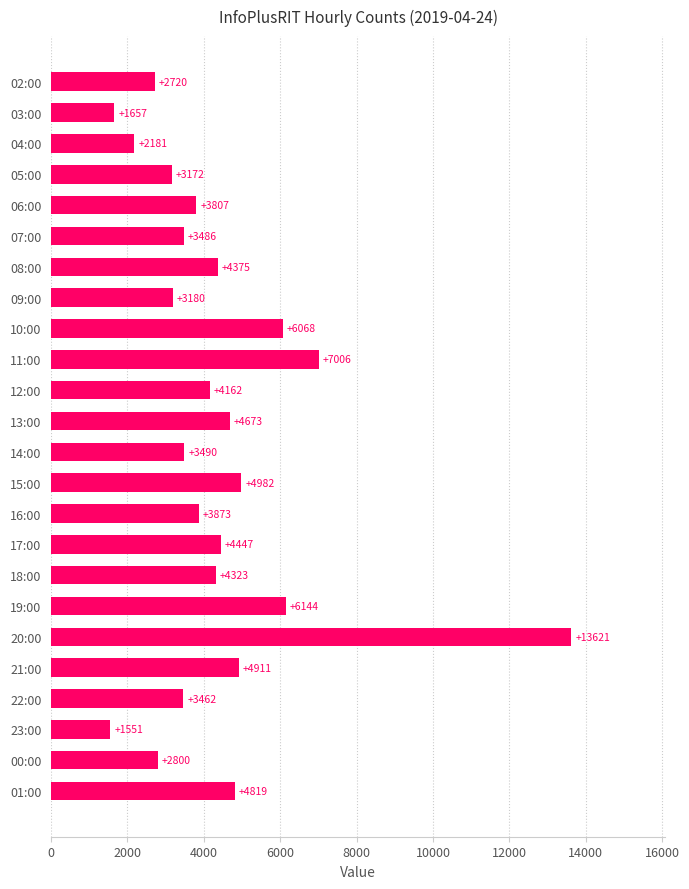

Reading bottom to top, transcribe all the data shown in this chart.

4819	2800	1551	3462	4911	13621	6144	4323	4447	3873	4982	3490	4673	4162	7006	6068	3180	4375	3486	3807	3172	2181	1657	2720